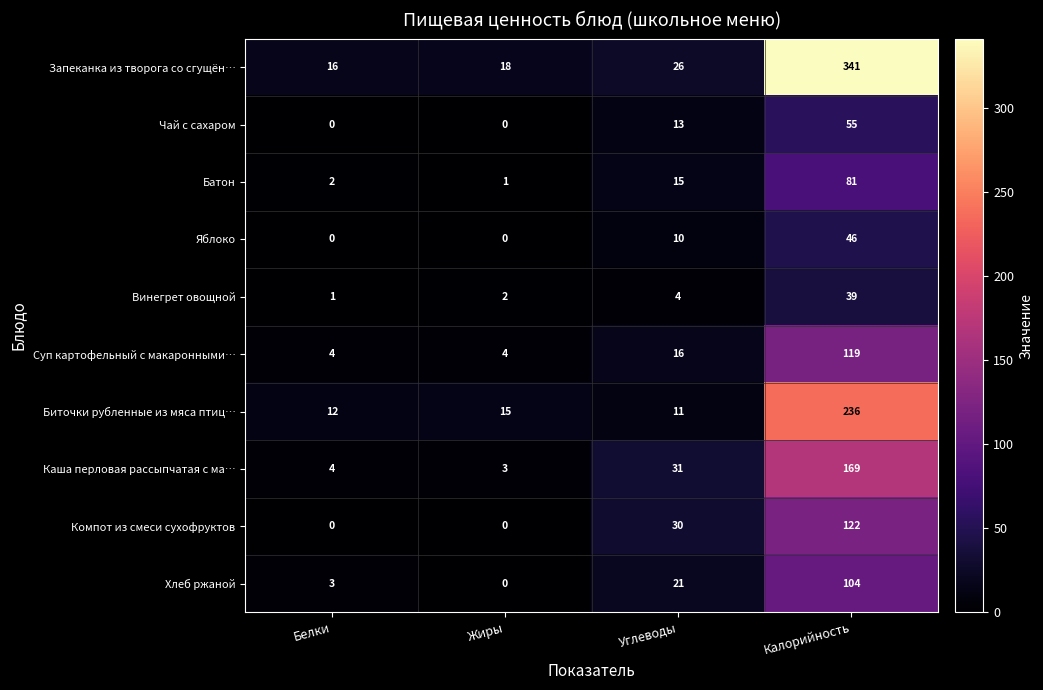

What is the minimum value for Суп картофельный с макаронными…?

4